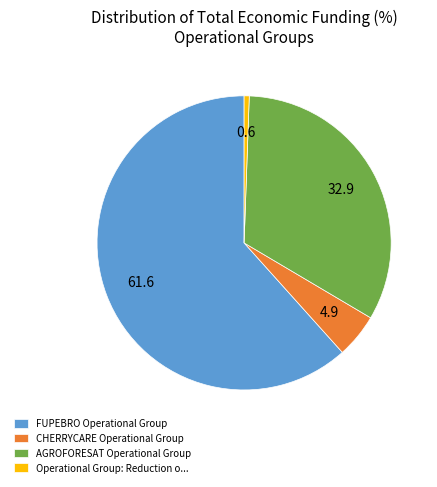

Between CHERRYCARE Operational Group and AGROFORESAT Operational Group, which is larger?

AGROFORESAT Operational Group